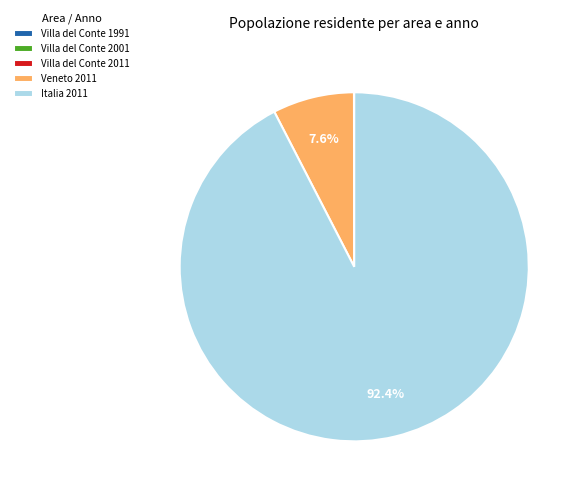

Combined, what portion of the pie is Veneto 2011 and Italia 2011?

100.0%